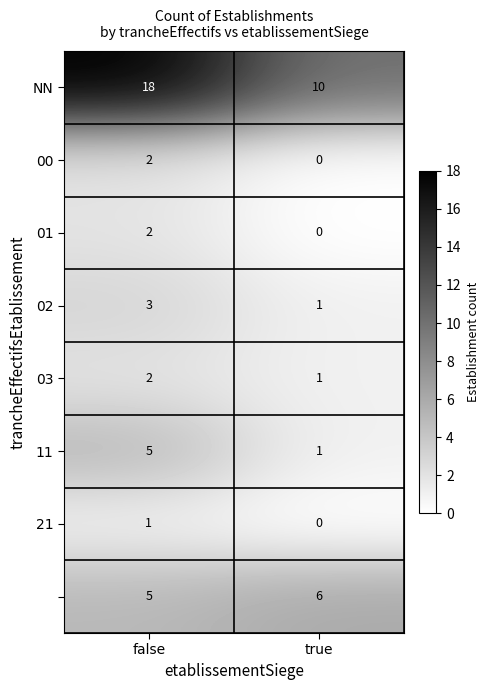

What is the total value across all series at true?

19